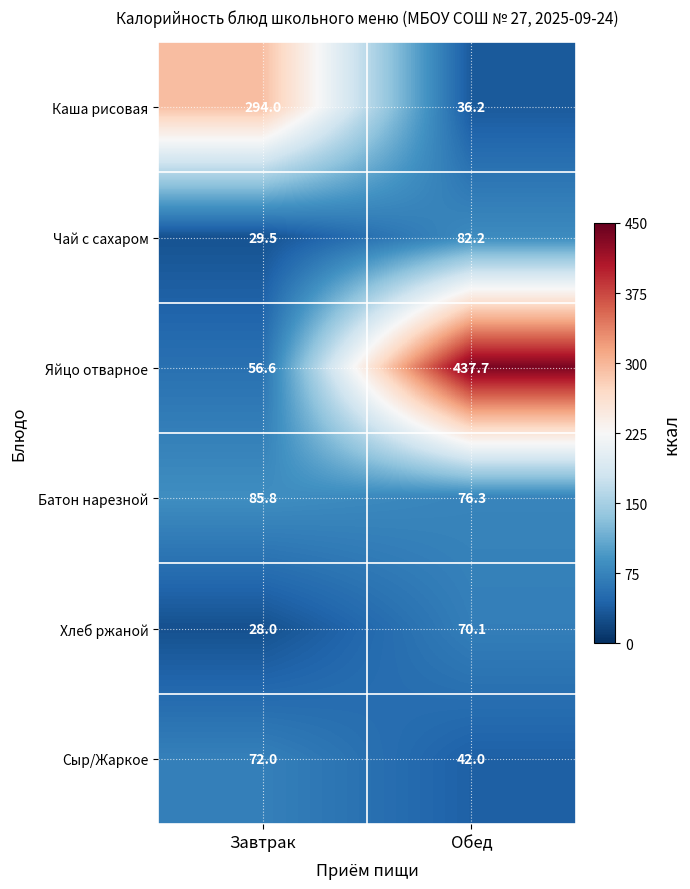

Where is Чай с сахаром nearest to the value 55?

Завтрак